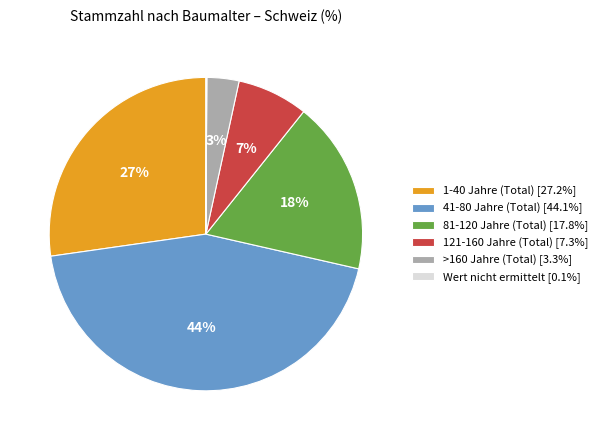

Does 81-120 Jahre (Total) represent more than half of the total?

No